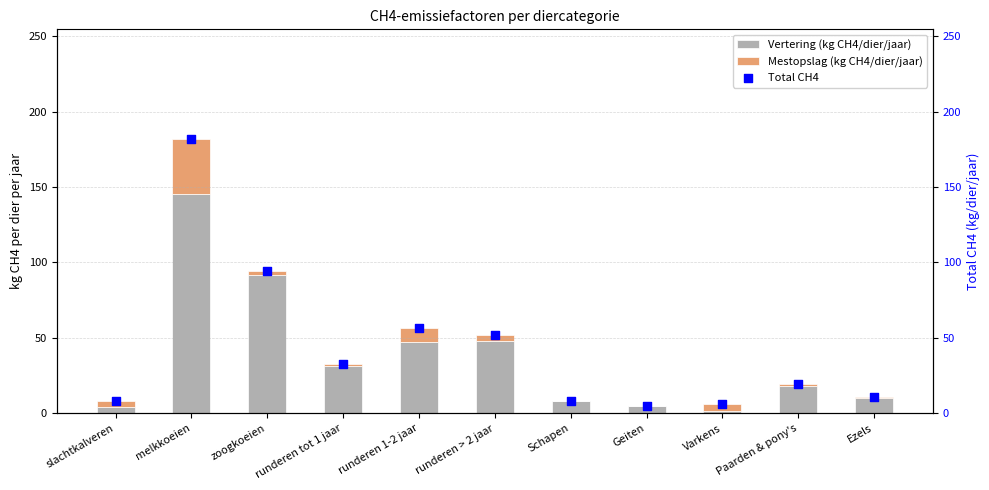

At which category is the sum across all series the highest?

melkkoeien